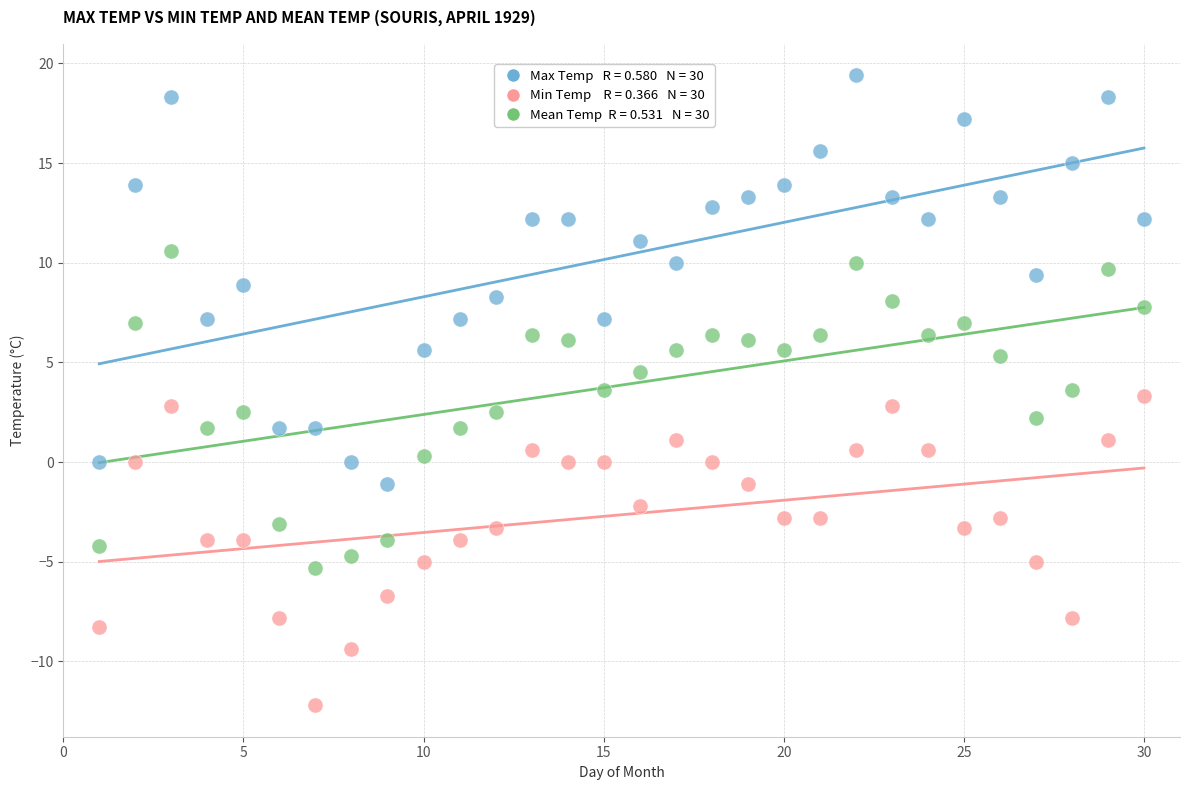

Across all data points, what is the range of Y values (max minus min)?

31.6